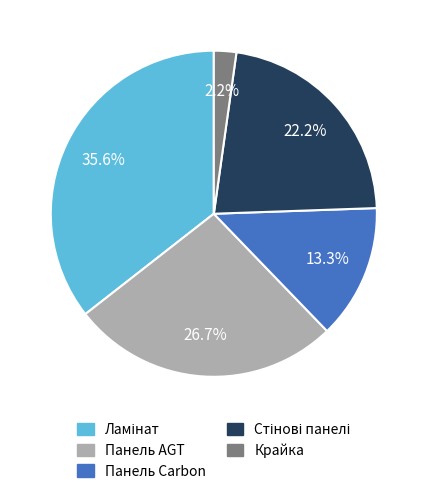

Does any single category account for the majority?

No